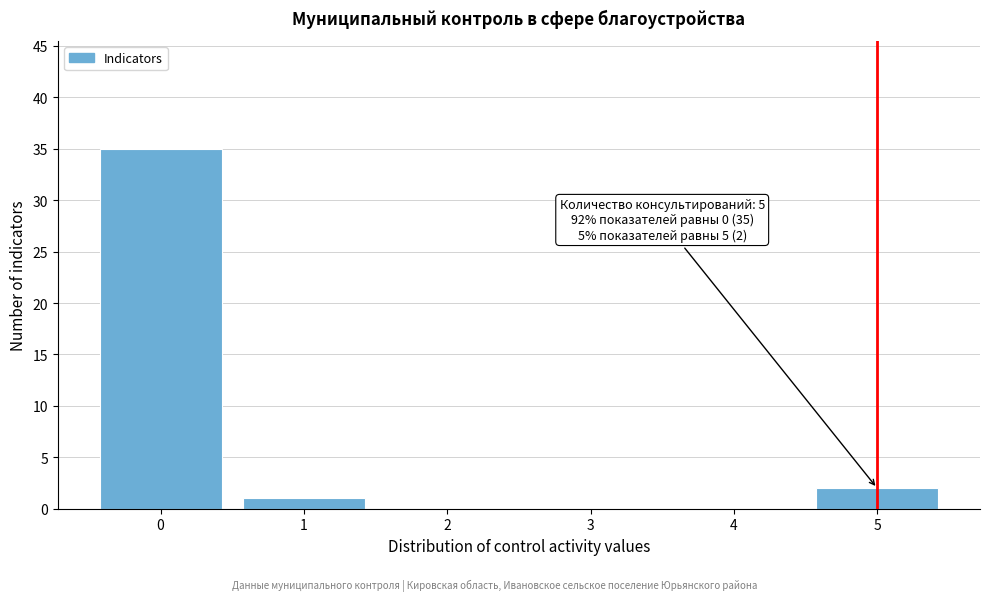

Reading right to left, transcribe all the data shown in this chart.

5=2	4=0	3=0	2=0	1=1	0=35